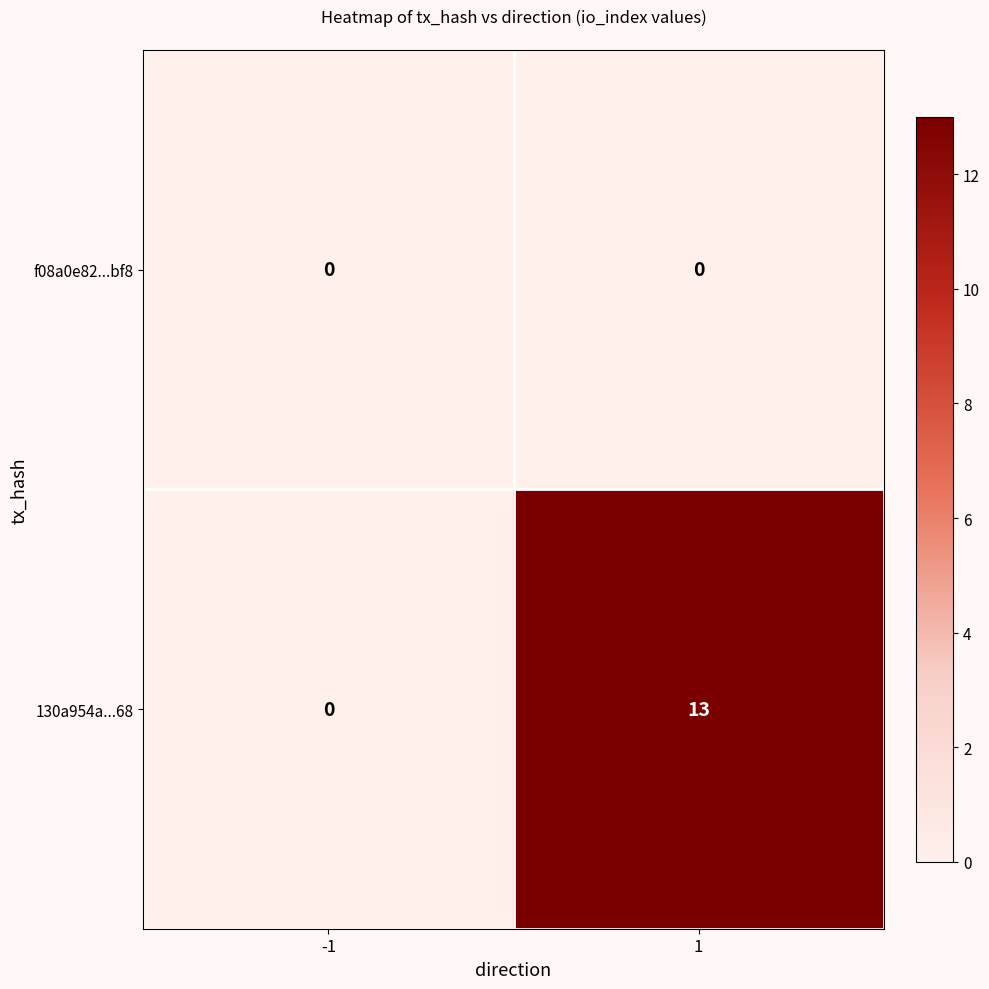

At how many categories does at least one series exceed 11?

1